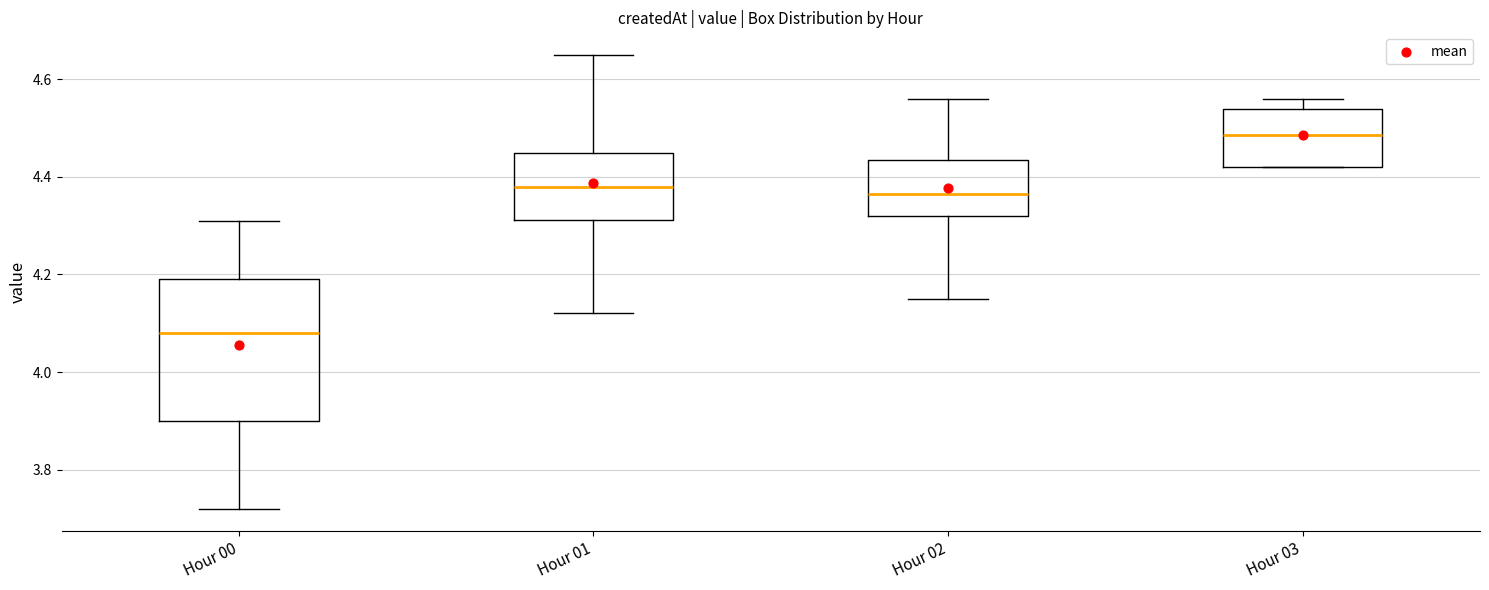

Where is the upper edge of the box for Hour 00 on the y-axis? The values are not printed on the chart, so give them approximately, as read against the axis.

4.20